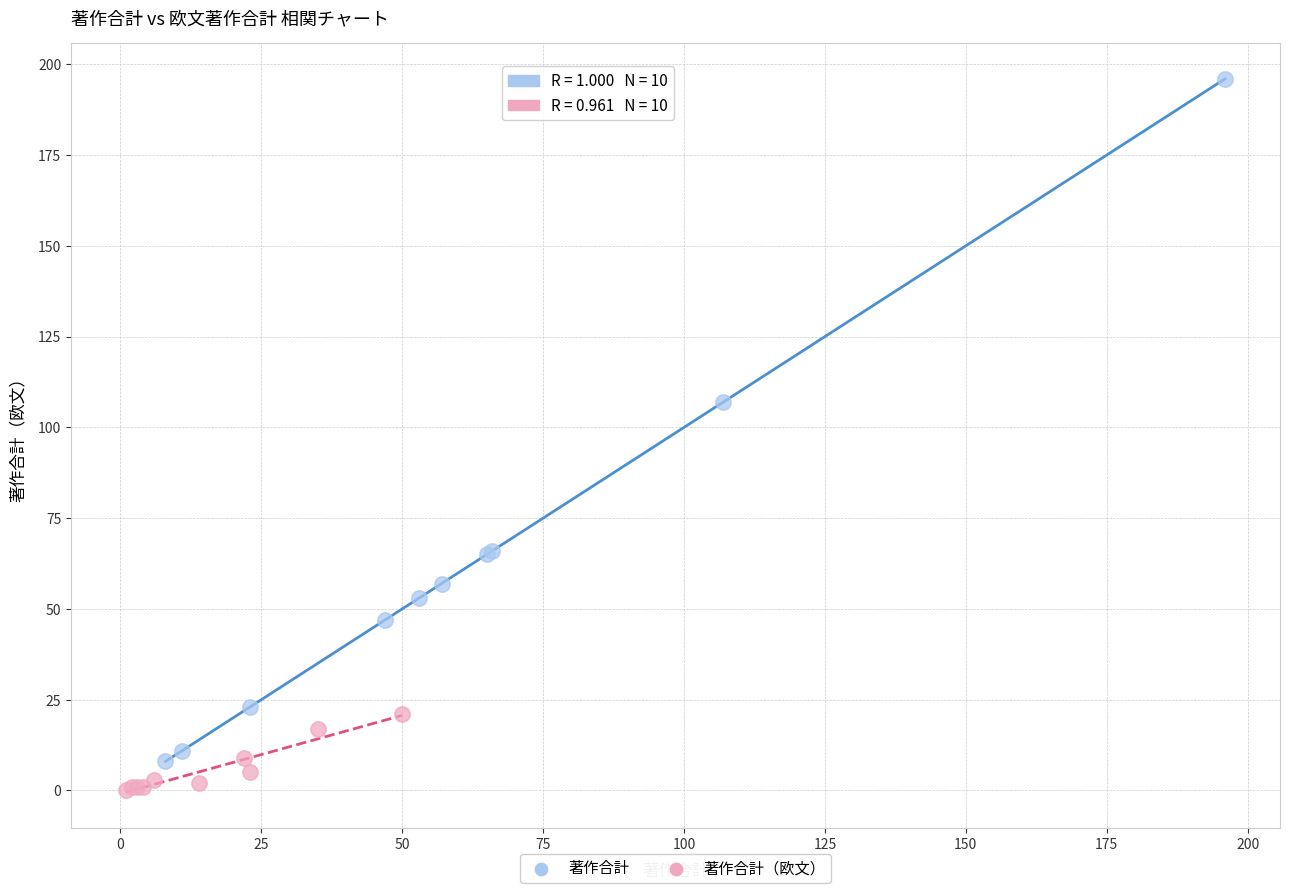

Which series has the widest spread of Y values?

著作合計